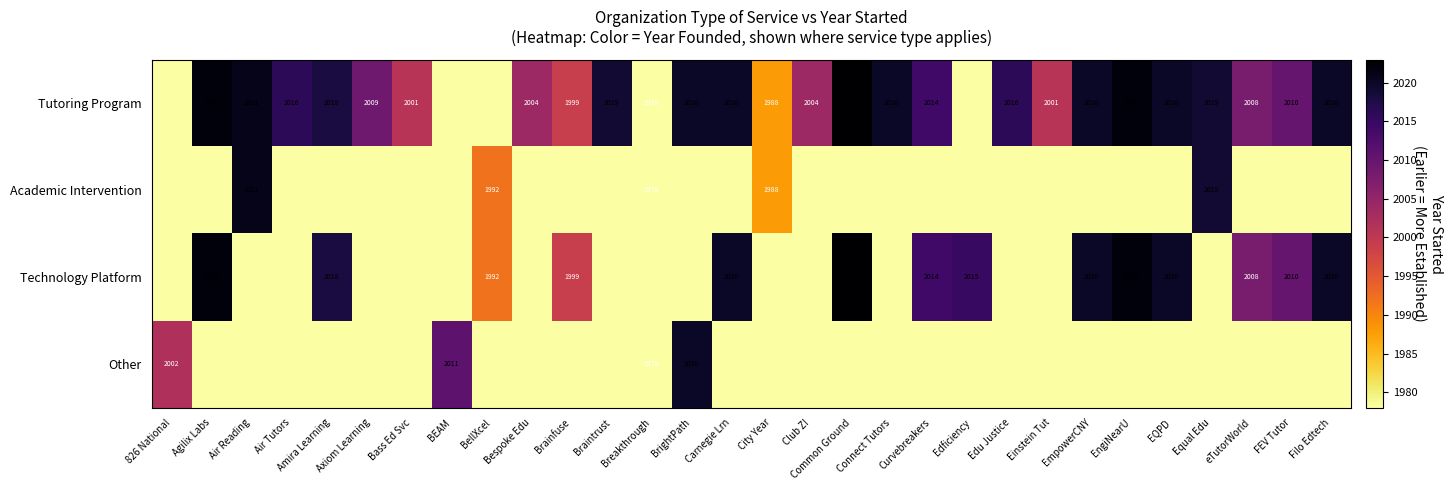

What is the difference between the Tutoring Program values at Carnegie Lrn and Club Z!?

16